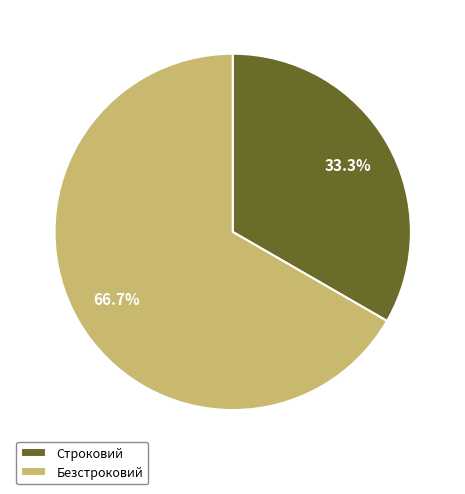

What is the total percentage of Строковий and Безстроковий?

100.0%